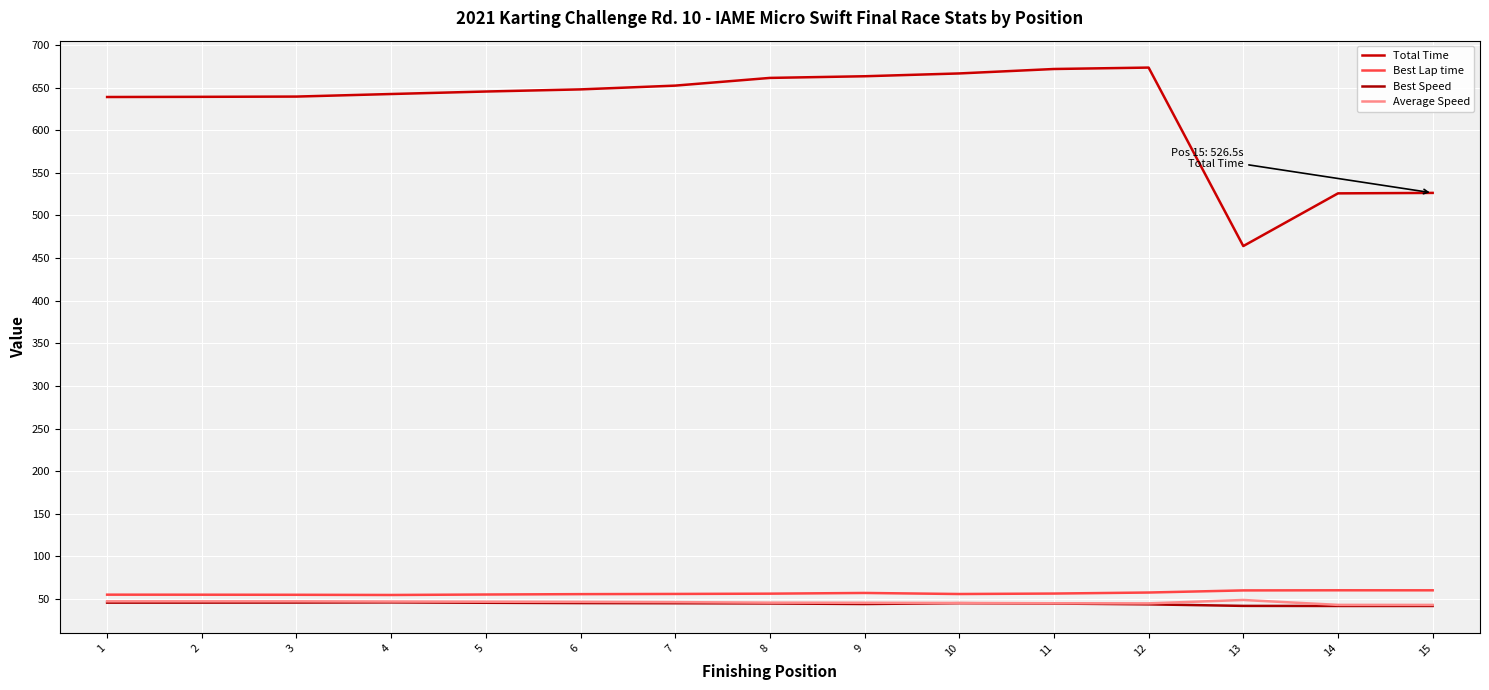

How many interior local valleys does the Total Time series have?

1